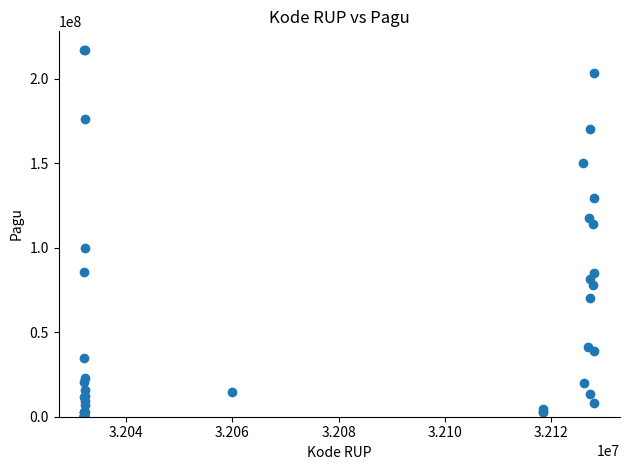

What Y value in the scatter plot is closest to 108830000?

114296000